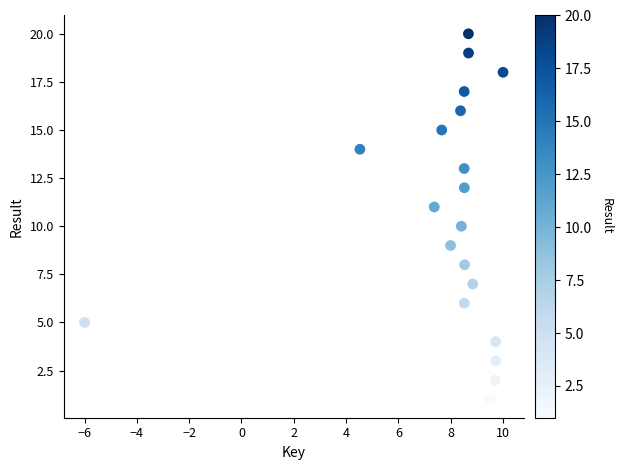

What is the range of Y values (max minus min)?

19